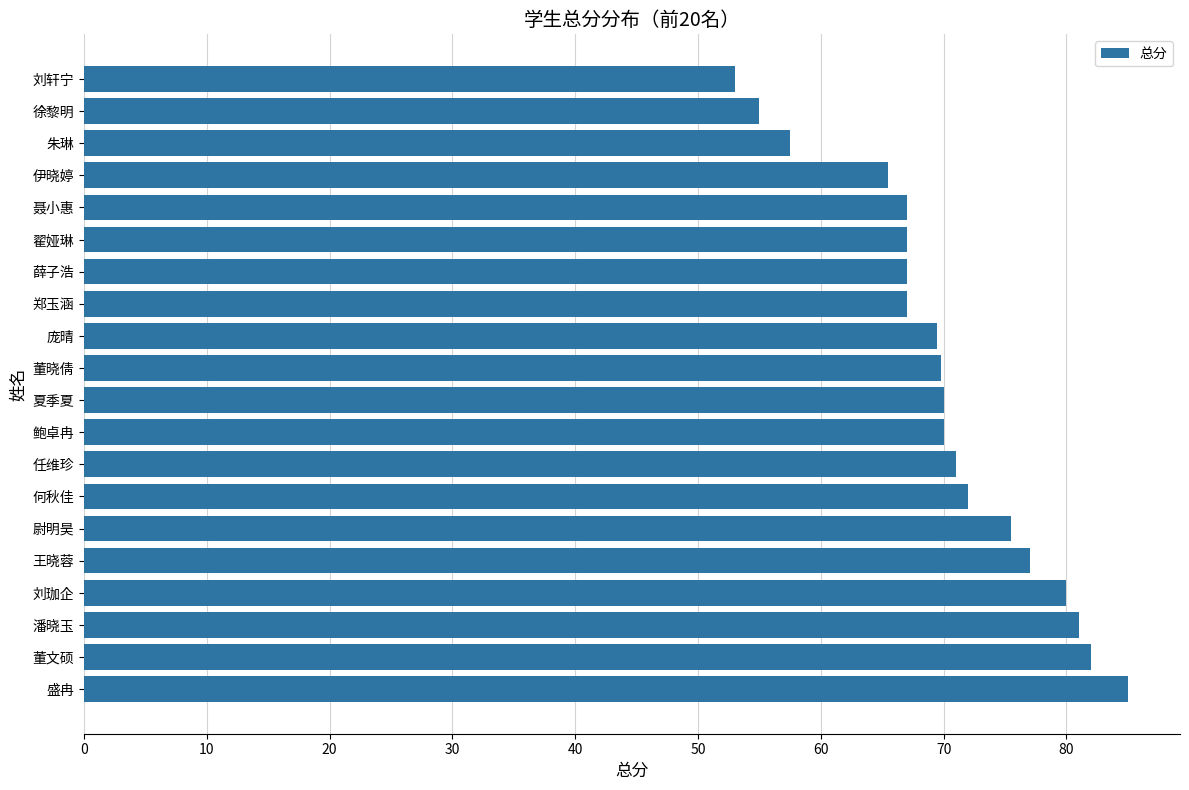

Read the value at 朱琳.

57.5